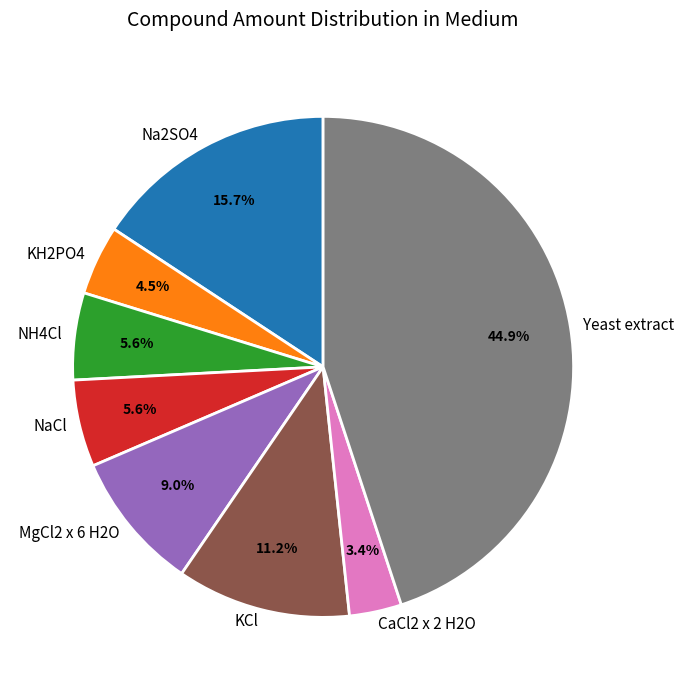

How many slices are in this pie chart?

8